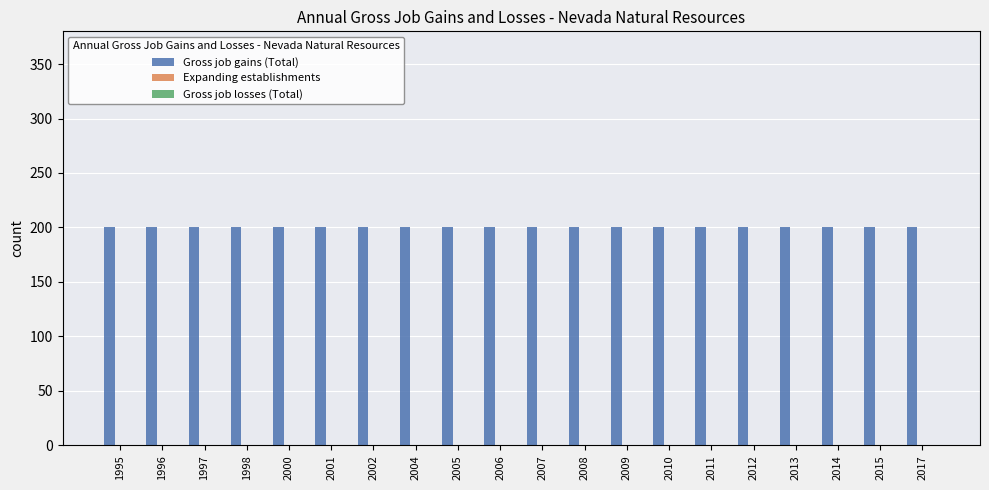

What are all the series names shown in the legend?

Gross job gains (Total), Expanding establishments, Gross job losses (Total)